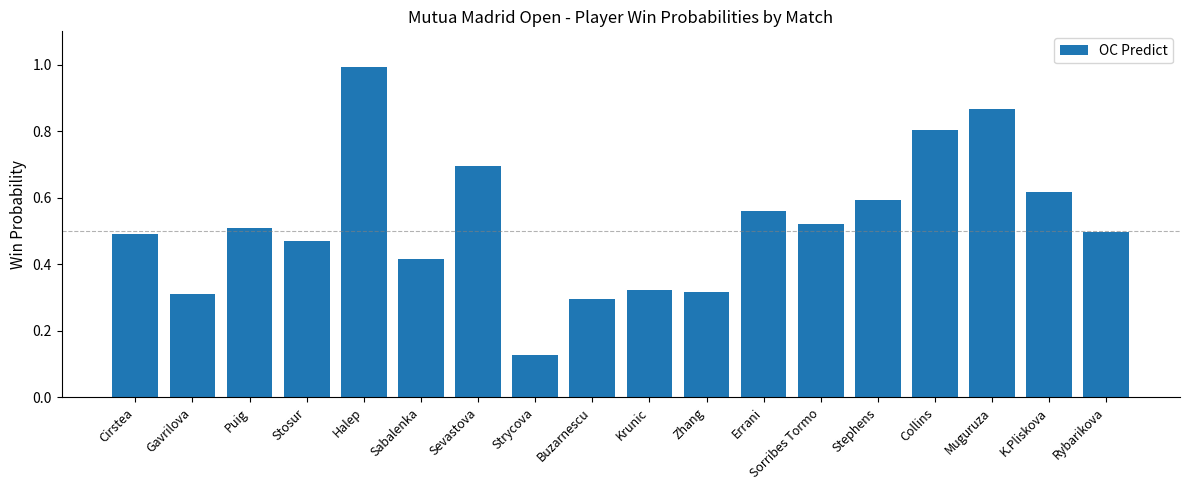

What is the change in value from Stosur to Strycova?

-0.3